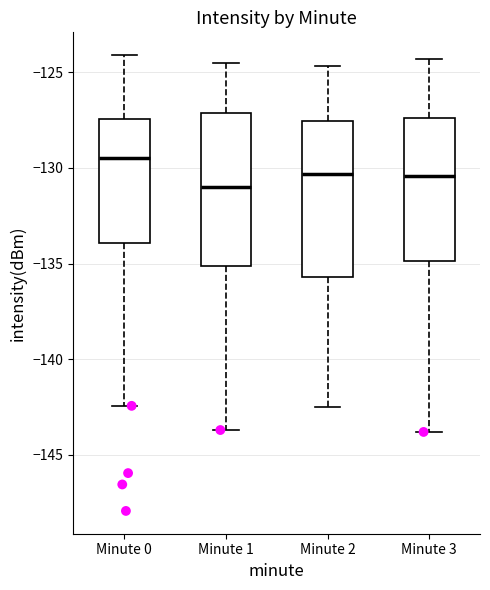

Which box has the lowest median line?

Minute 1